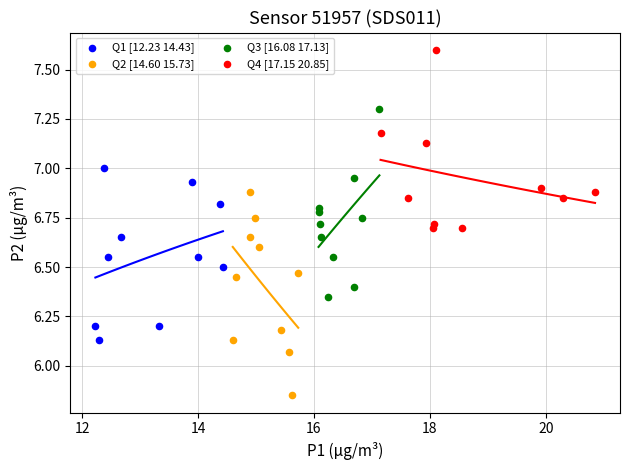

Which series has the largest Y range (max minus min)?

Q2 [14.60 15.73]